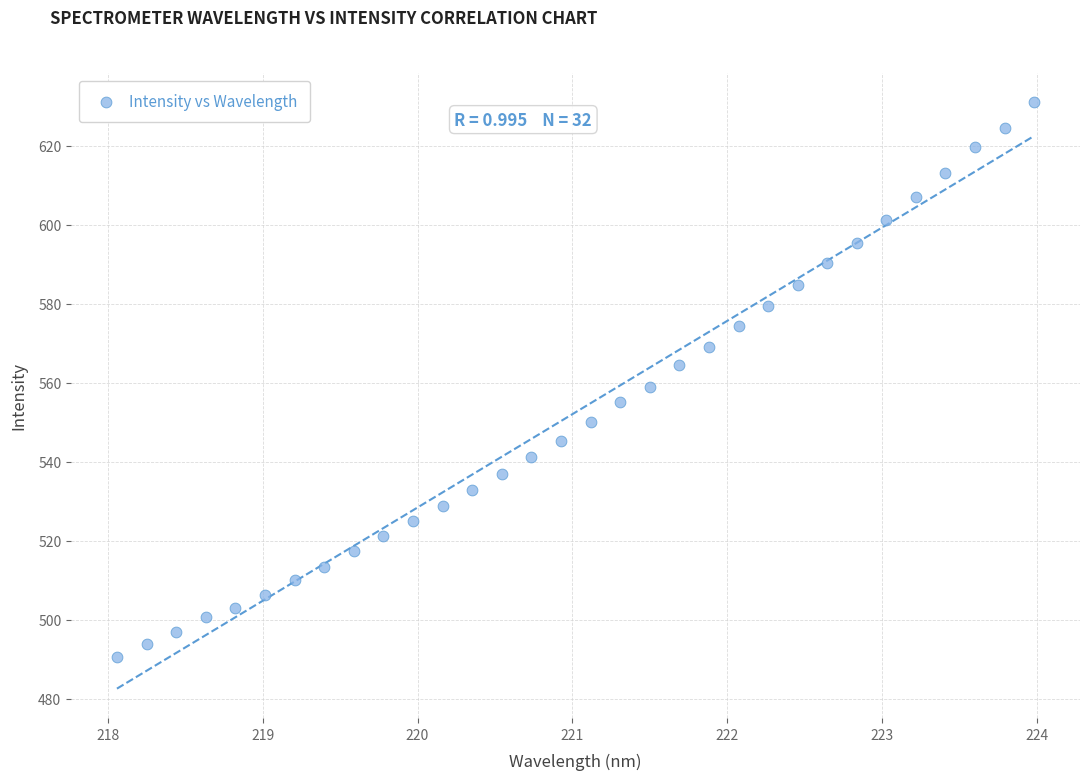

What is the range of X values (max minus min)?

5.9